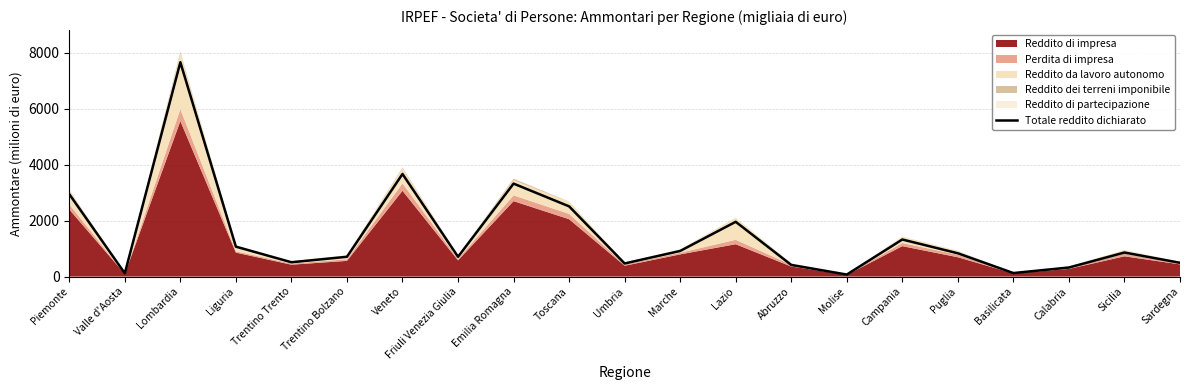

Between Emilia Romagna and Sicilia, which is larger?

Emilia Romagna